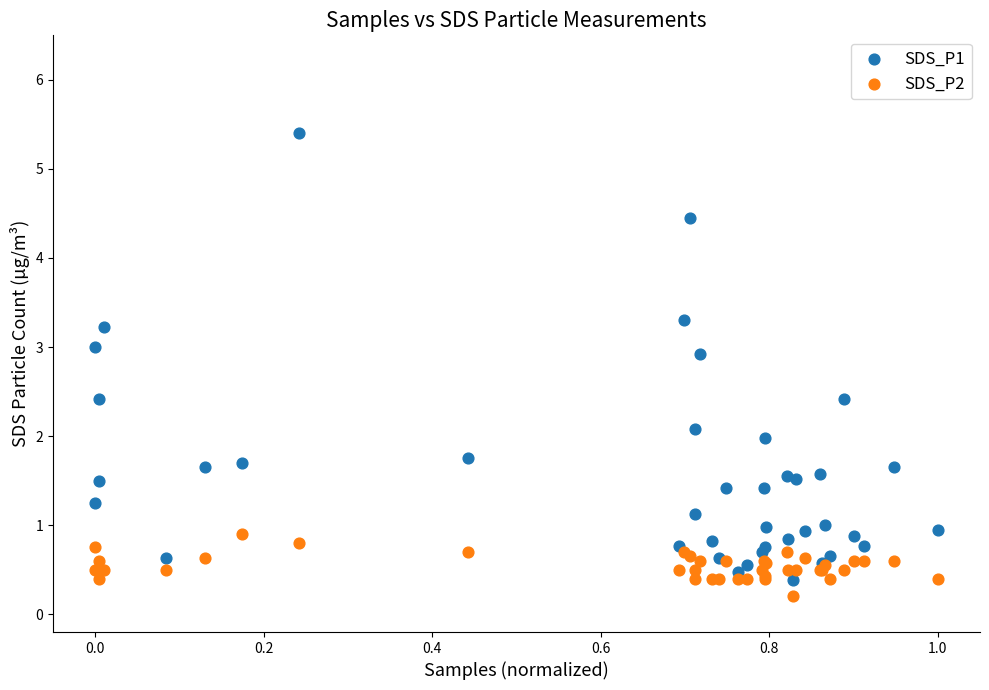

Which series has the largest Y range (max minus min)?

SDS_P1